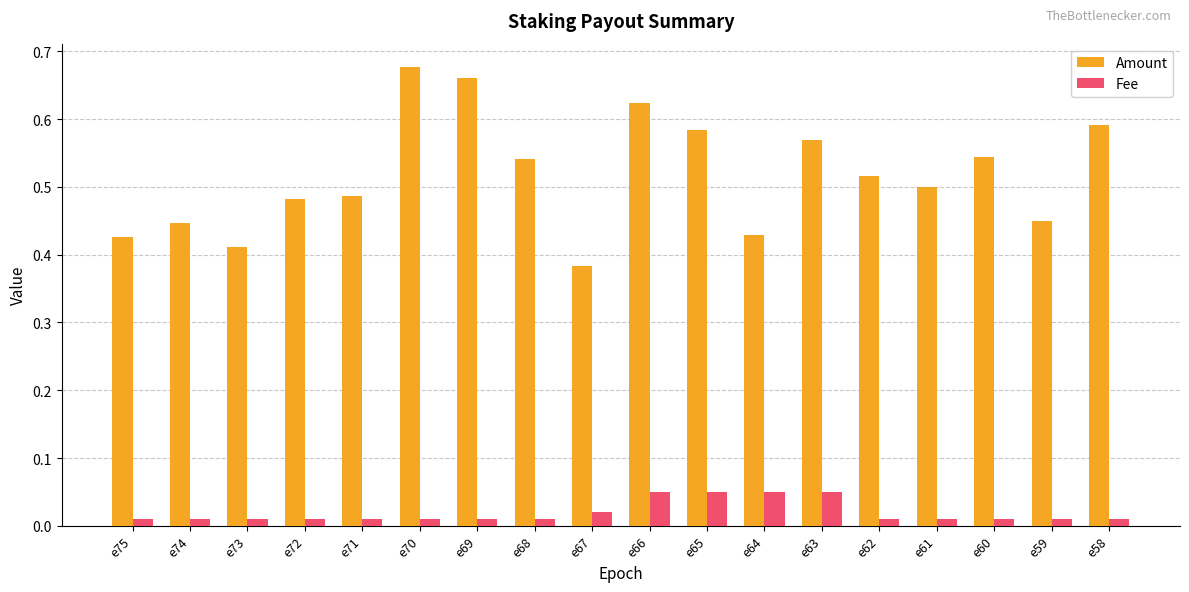

What is the sum of all Amount values?

9.3